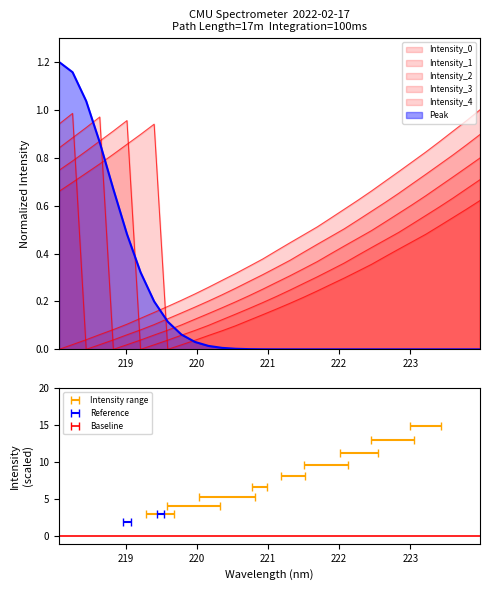

What is the change in value from 219.2067 to 221.1174?

+0.3